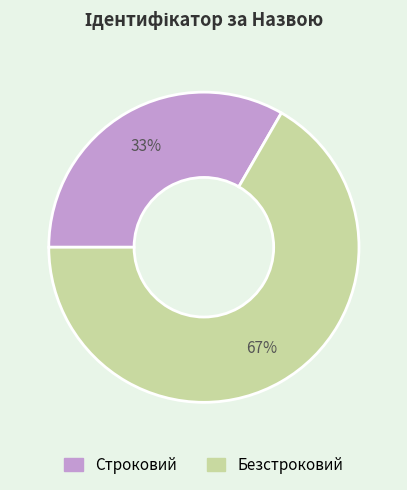

What is the majority slice?

Безстроковий